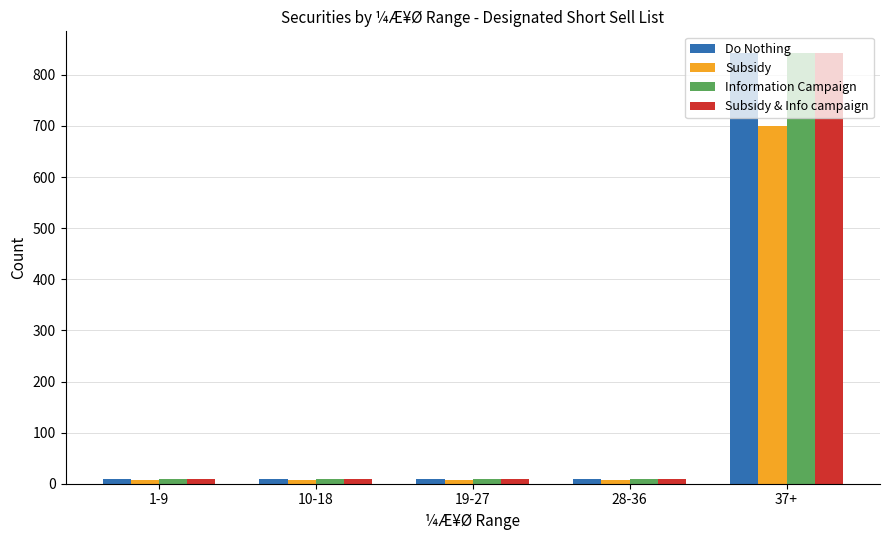

How many bars are there in total?

20